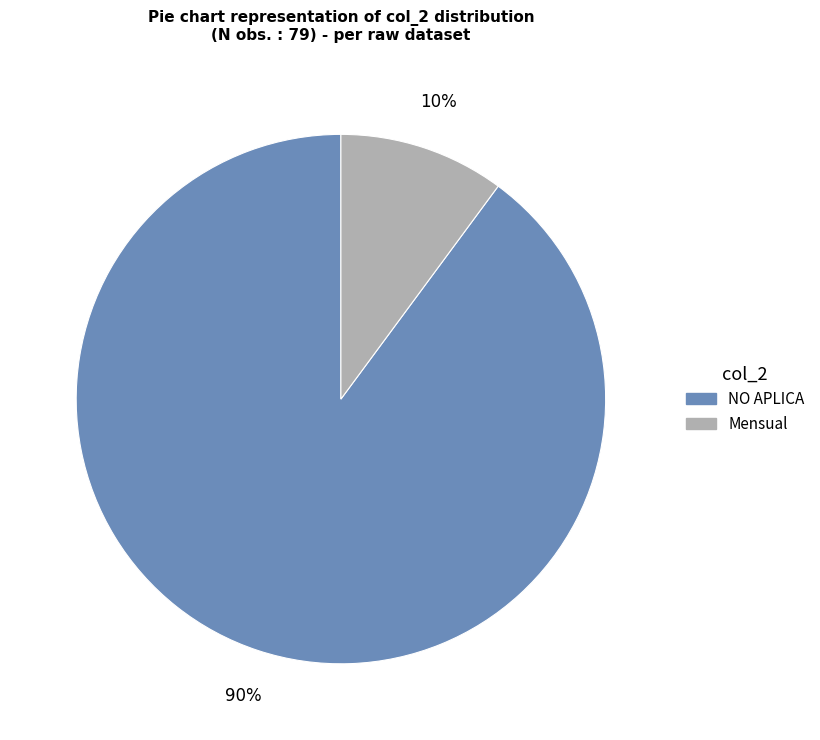

How many segments does this pie chart have?

2